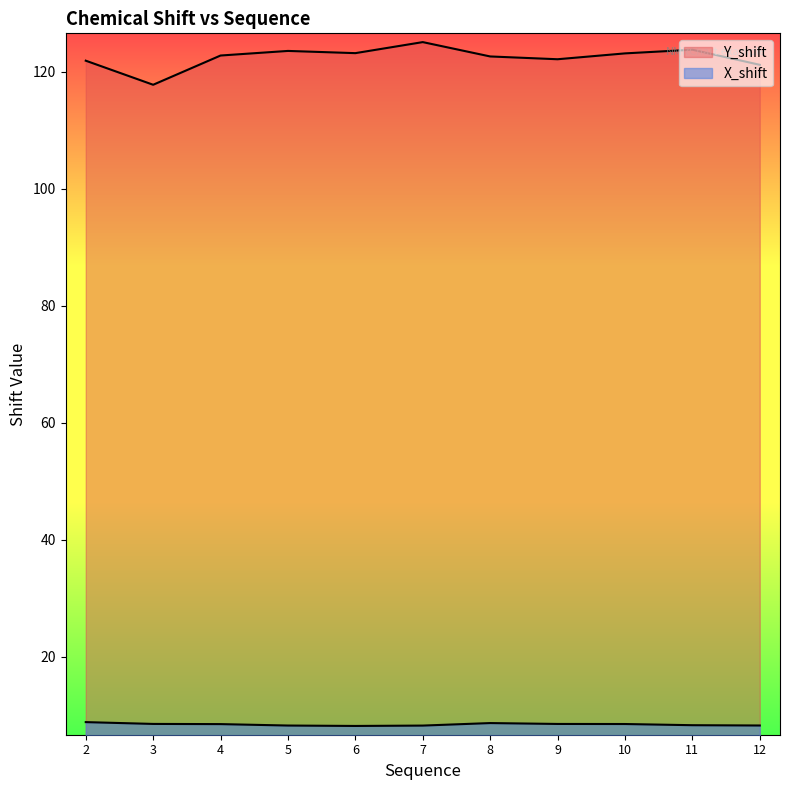

How many categories are shown in the chart?

11